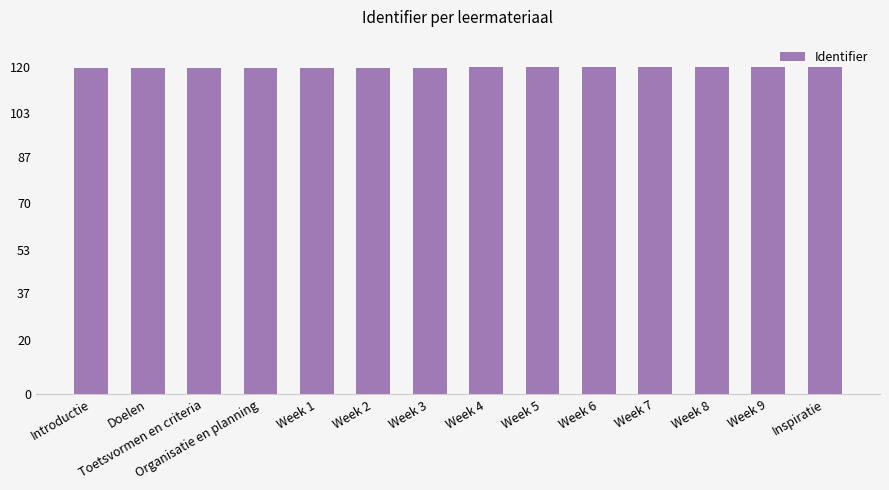

What is the label of the 7th bar from the left?

Week 3